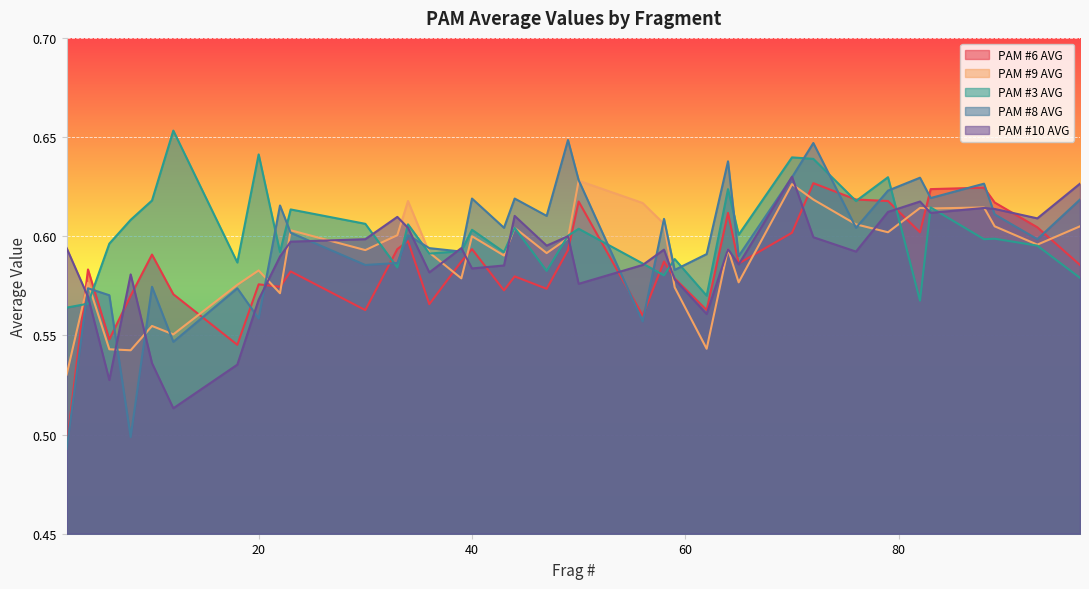

What are all the series names shown in the legend?

PAM #6 AVG, PAM #9 AVG, PAM #3 AVG, PAM #8 AVG, PAM #10 AVG